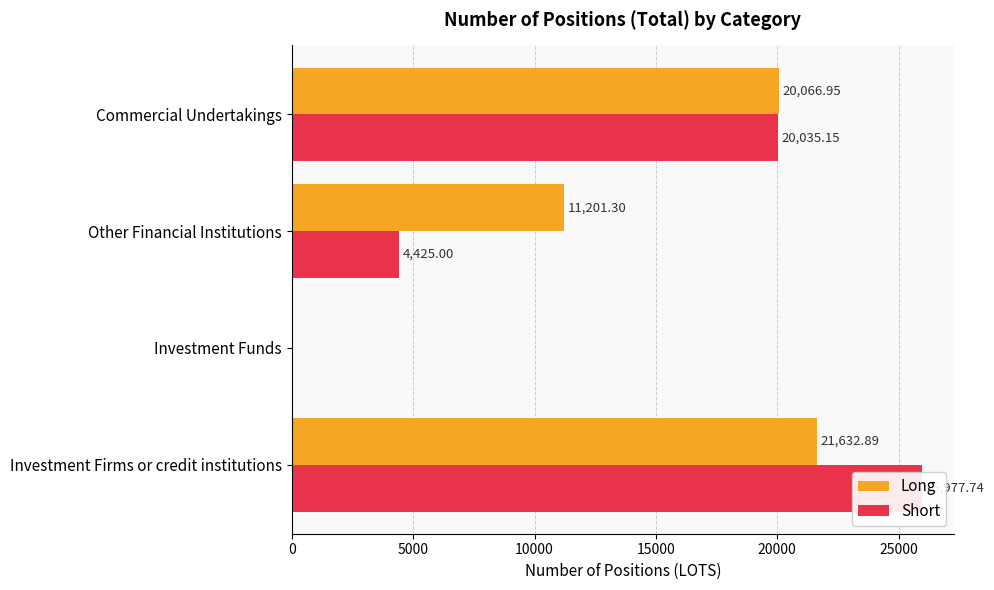

Rank the series by their average value, from highest to lowest.

Long, Short